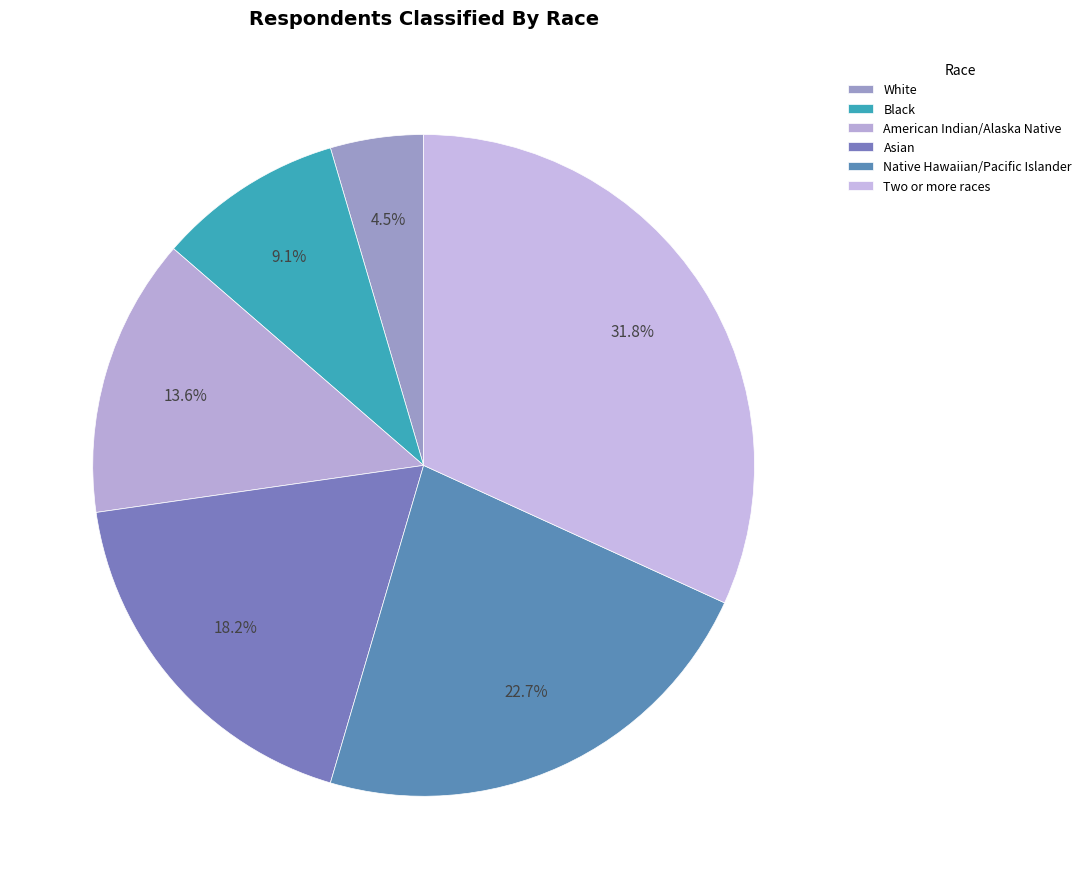

Is it true that Black is 18% of the pie?

False